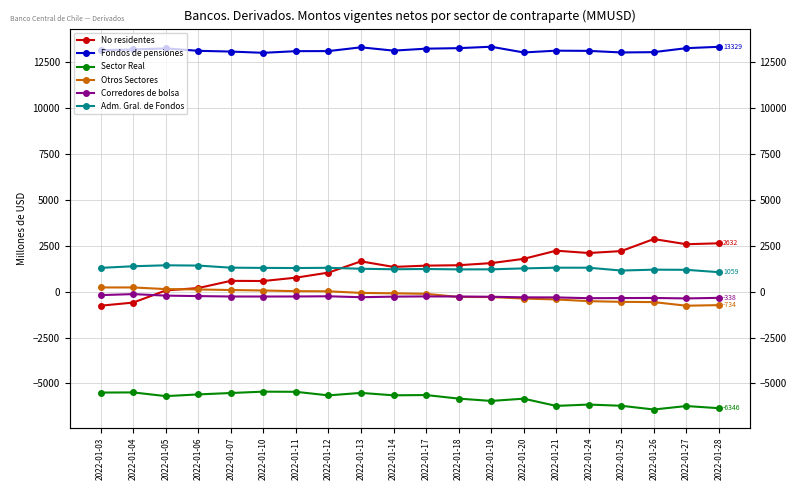

True or false: Fondos de pensiones and Sector Real intersect in this chart.

False